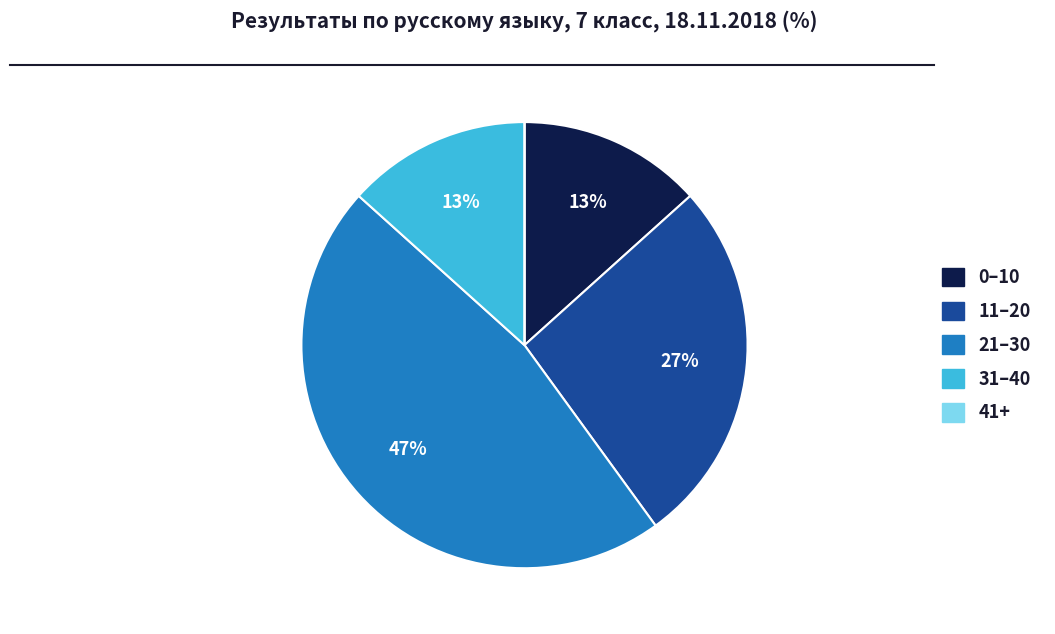

Which has a higher value, 11–20 or 0–10?

11–20